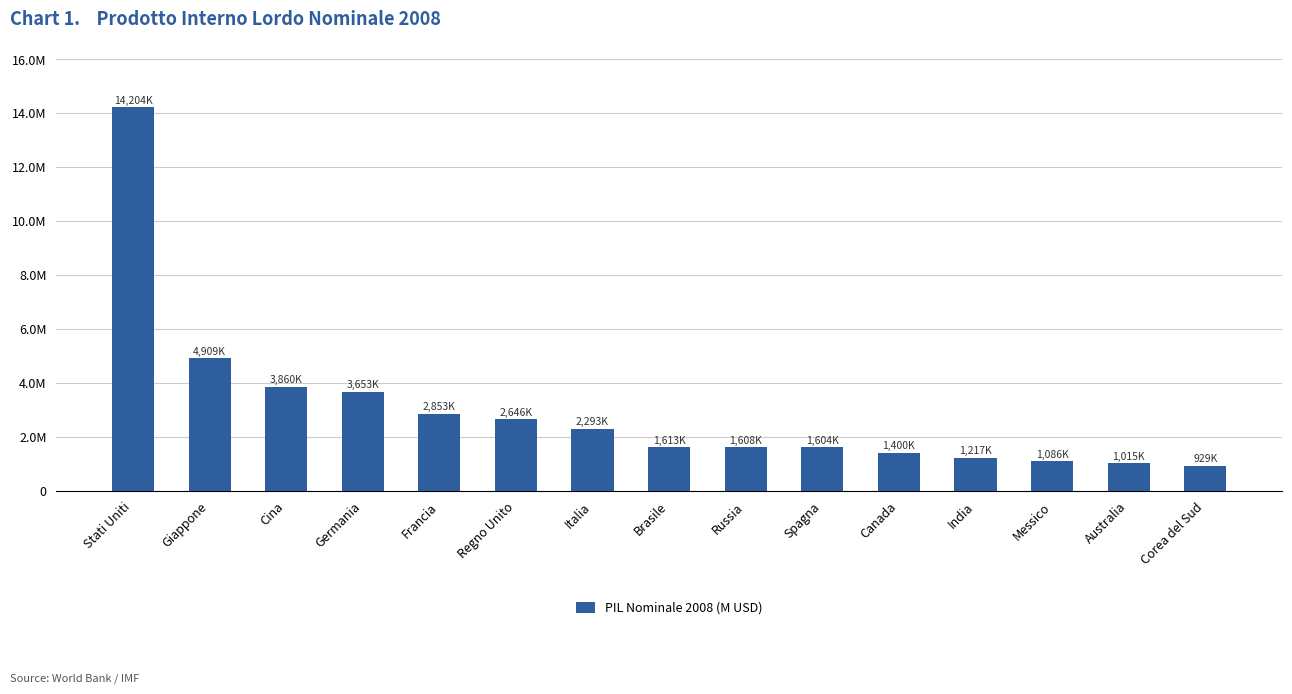

What is the average value?

2992701